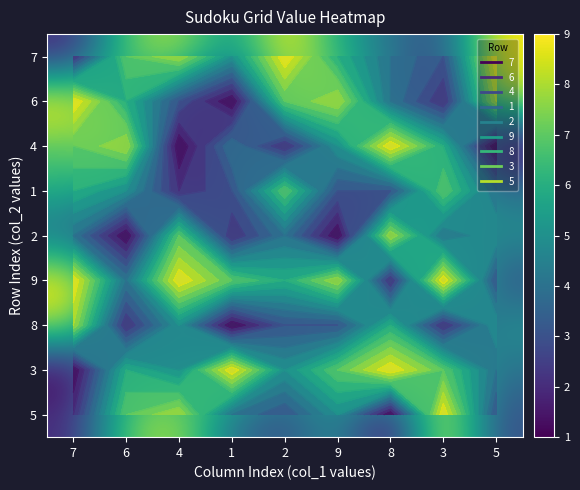

How many data points in 3 are above 6?

4